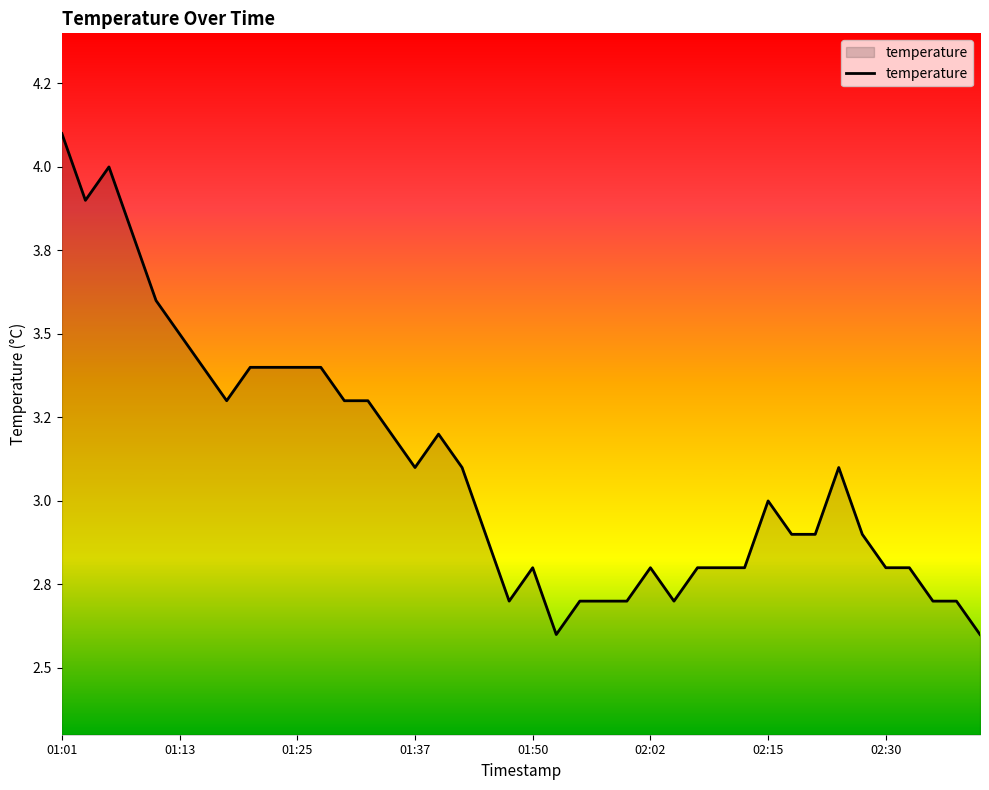

What is the sum of all values?

123.8